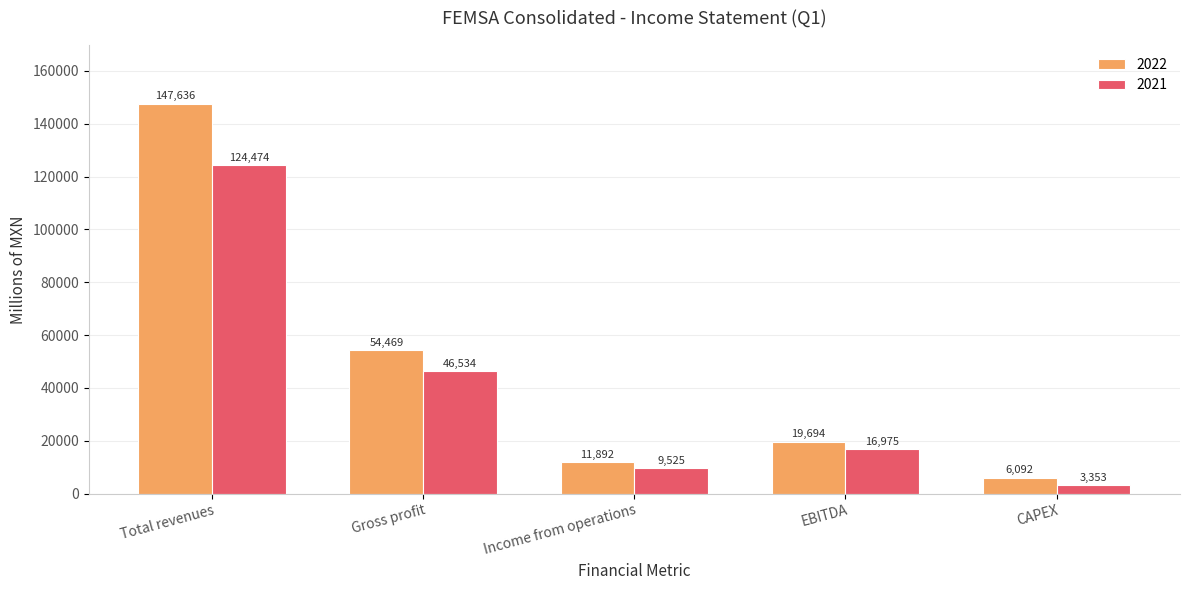

True or false: 2022 has a value of 11227 at Gross profit.

False